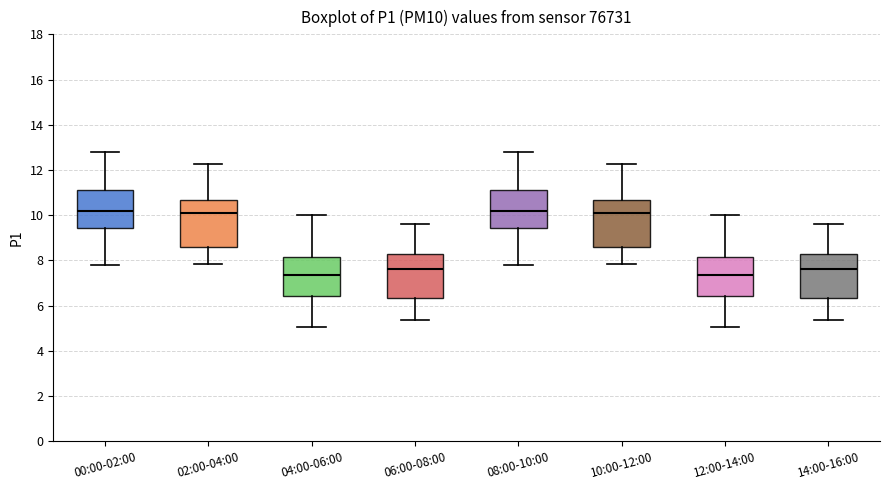

Reading left to right, transcribe this box plot: for each box, give where its median line is, the range the box spans, and where its two whiskers end, as read against the y-axis. The values are not printed on the chart, so give them approximately, as read against the axis.

00:00-02:00: median 10.2, box 9.4 to 11.2, whiskers 7.8 to 12.8
02:00-04:00: median 10.2, box 8.6 to 10.6, whiskers 7.8 to 12.2
04:00-06:00: median 7.4, box 6.4 to 8.2, whiskers 5.0 to 10.0
06:00-08:00: median 7.6, box 6.4 to 8.2, whiskers 5.4 to 9.6
08:00-10:00: median 10.2, box 9.4 to 11.2, whiskers 7.8 to 12.8
10:00-12:00: median 10.2, box 8.6 to 10.6, whiskers 7.8 to 12.2
12:00-14:00: median 7.4, box 6.4 to 8.2, whiskers 5.0 to 10.0
14:00-16:00: median 7.6, box 6.4 to 8.2, whiskers 5.4 to 9.6